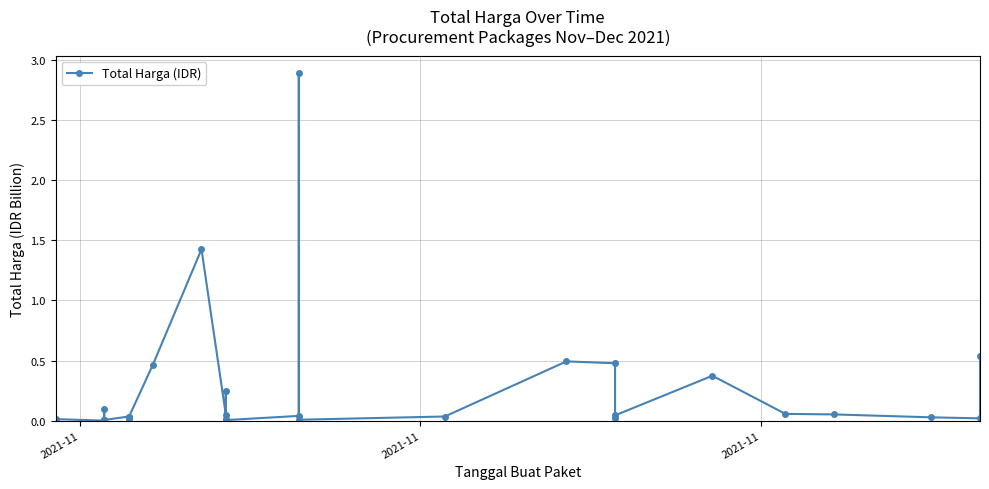

Which label corresponds to the smallest value in the chart?

2021-11